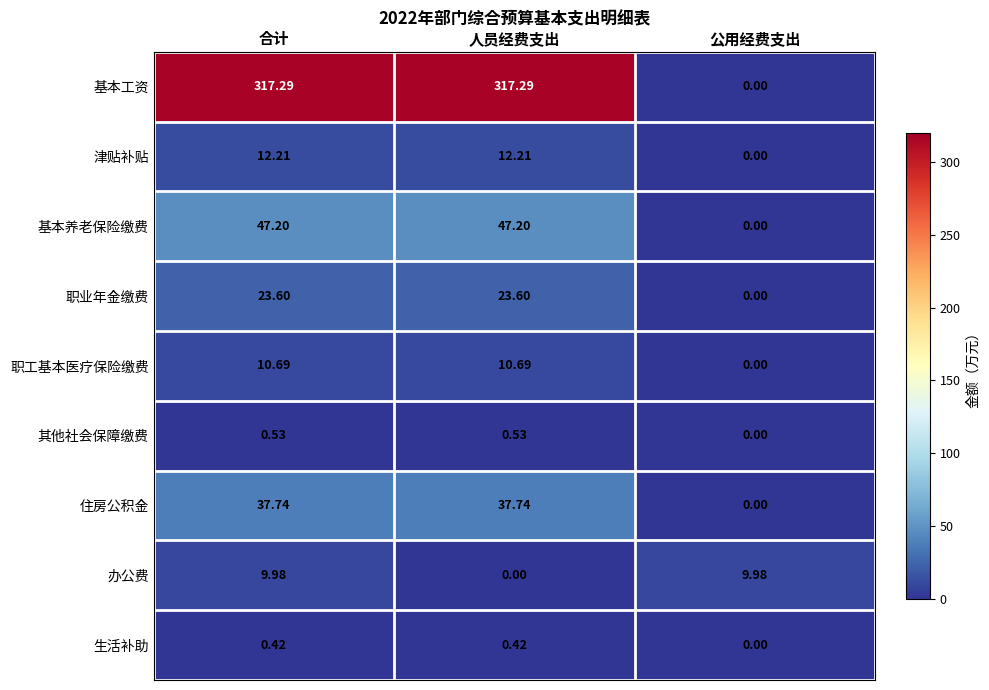

At 人员经费支出, list the series in order from largest to smallest.

基本工资, 基本养老保险缴费, 住房公积金, 职业年金缴费, 津贴补贴, 职工基本医疗保险缴费, 其他社会保障缴费, 生活补助, 办公费